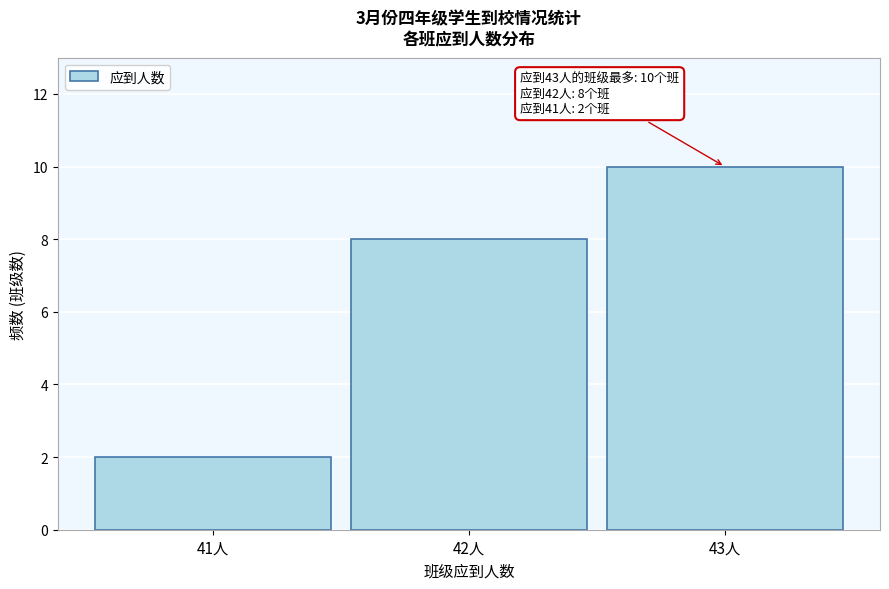

Which range on the x-axis has the tallest bar?

42.5 to 43.5